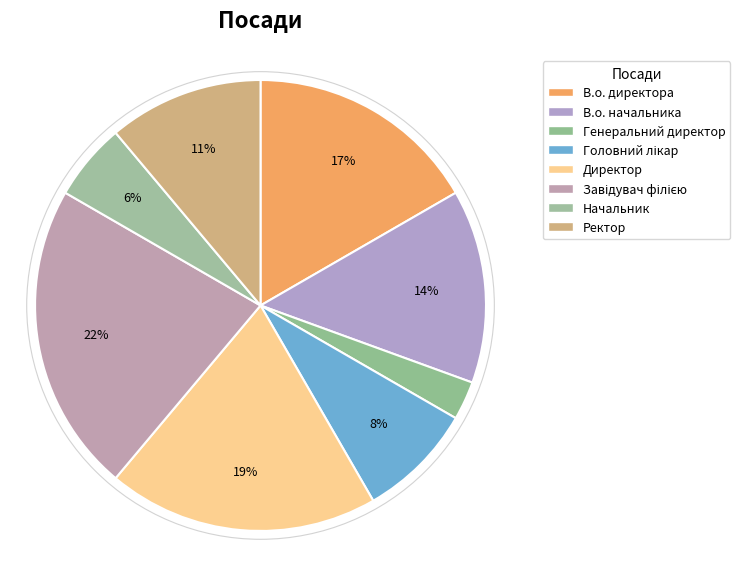

How many segments does this pie chart have?

8